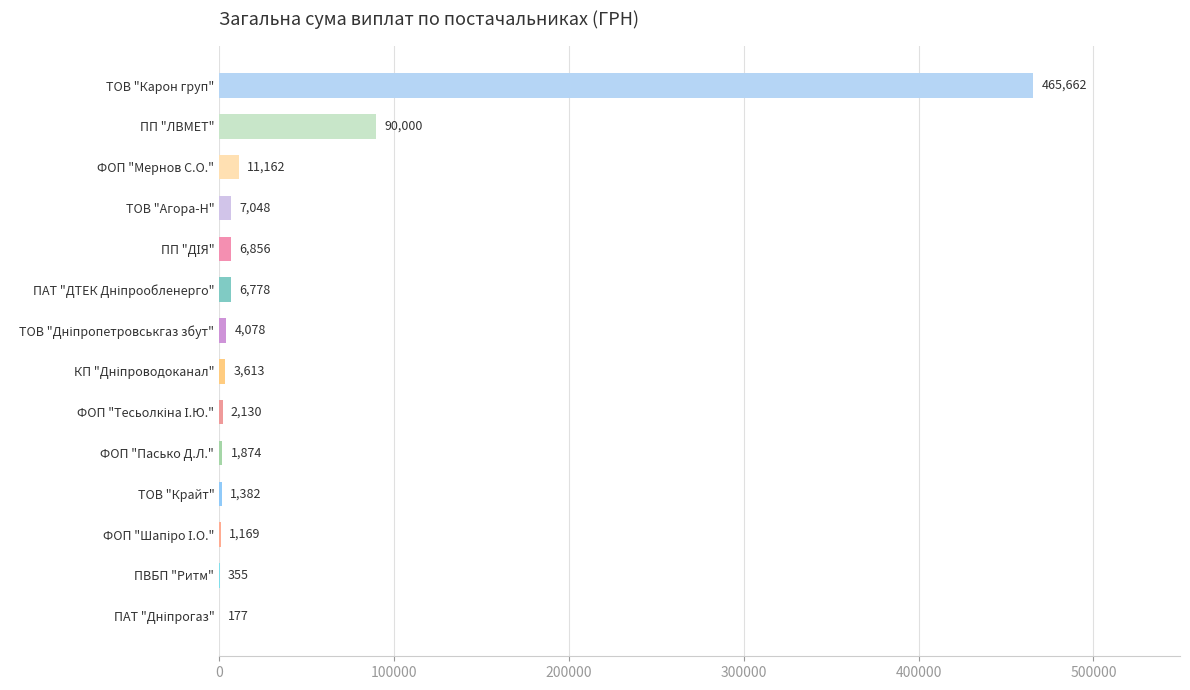

What is the greatest value displayed?

465662.5